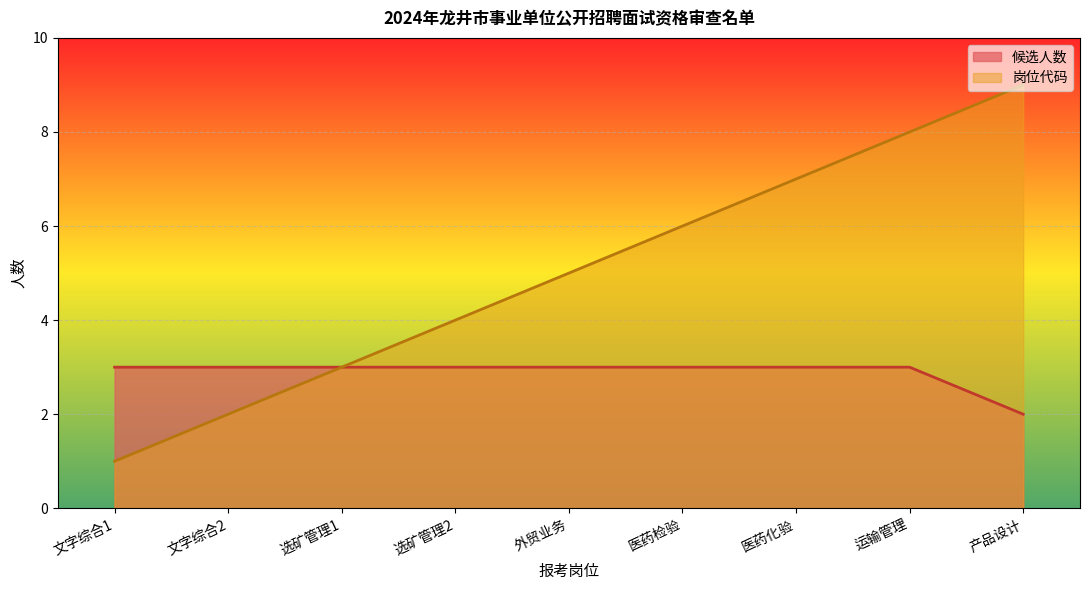

At which category does the chart reach its peak across all series?

产品设计